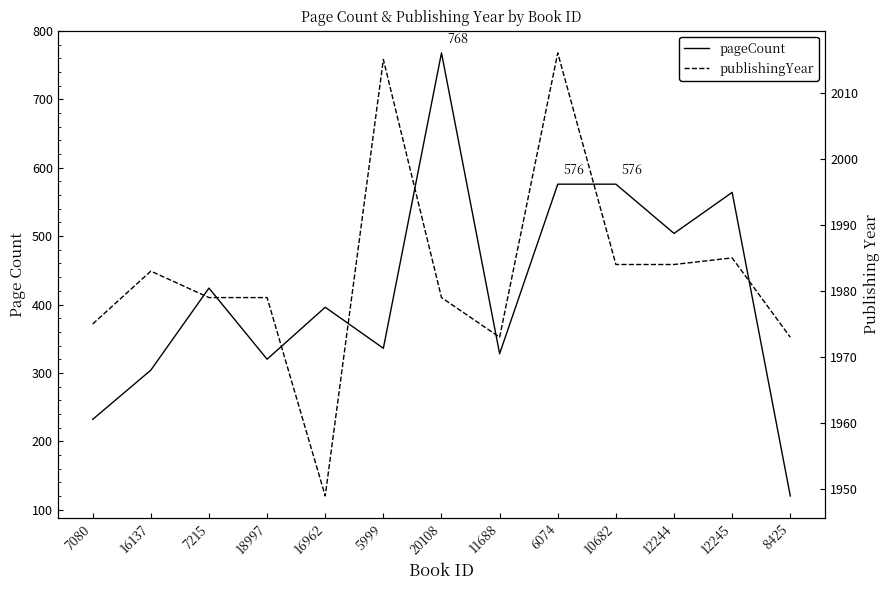

What is the label of the 7th point from the right?

20108